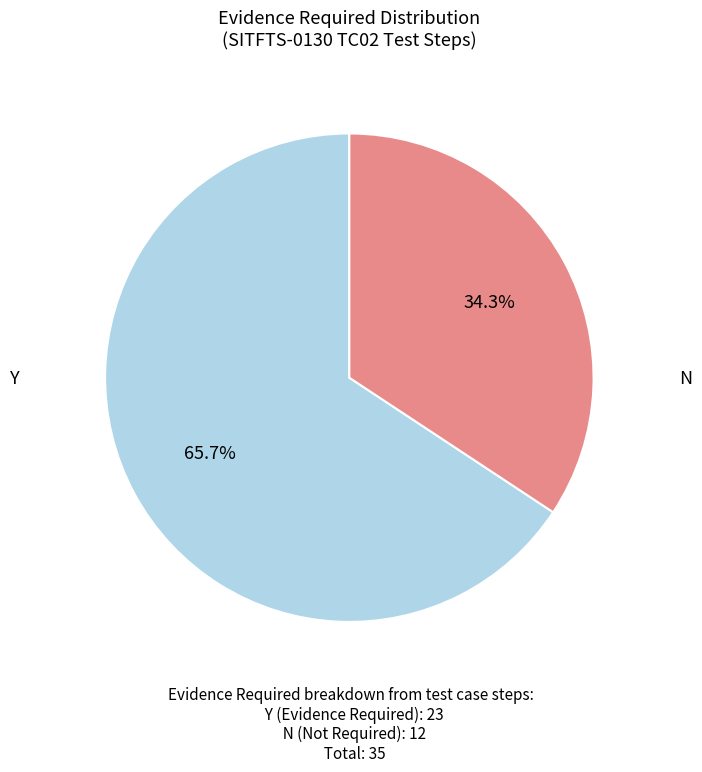

How many slices are in this pie chart?

2